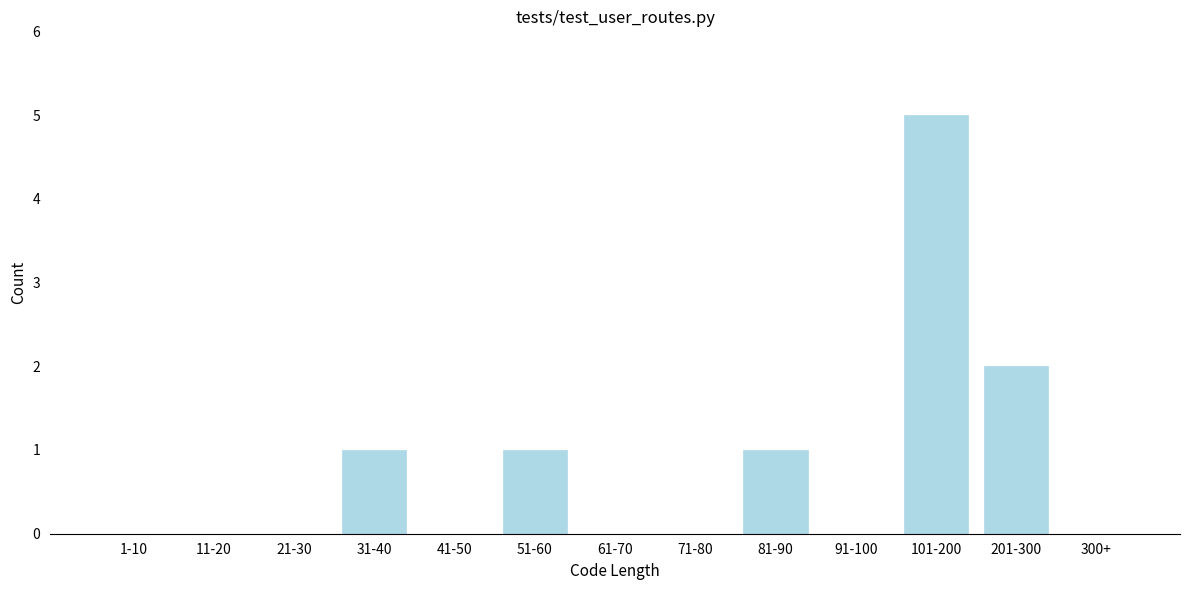

Reading right to left, extract all data points from this chart.

300+=0	201-300=2	101-200=5	91-100=0	81-90=1	71-80=0	61-70=0	51-60=1	41-50=0	31-40=1	21-30=0	11-20=0	1-10=0